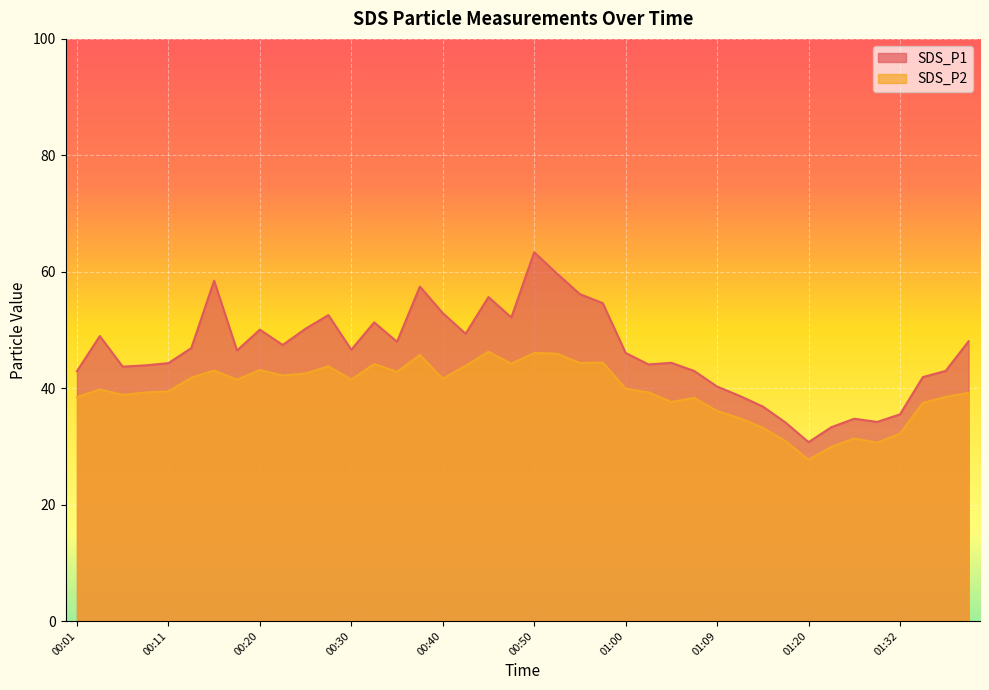

How many distinct data groups are displayed?

2